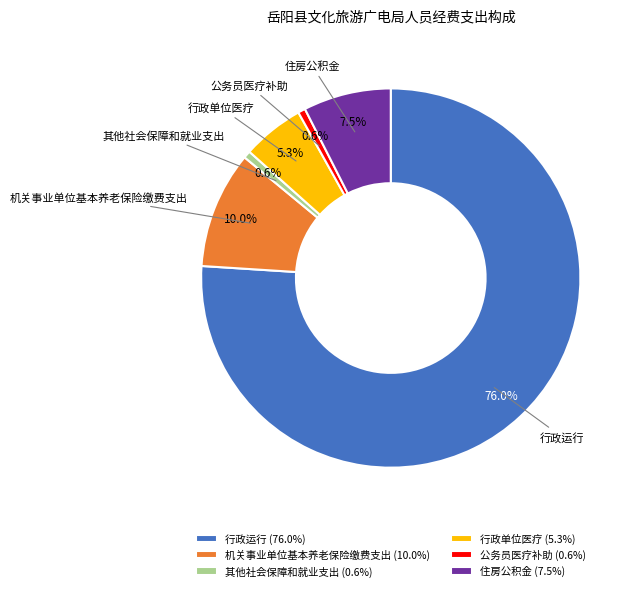

Is 行政运行 the majority of the pie?

Yes